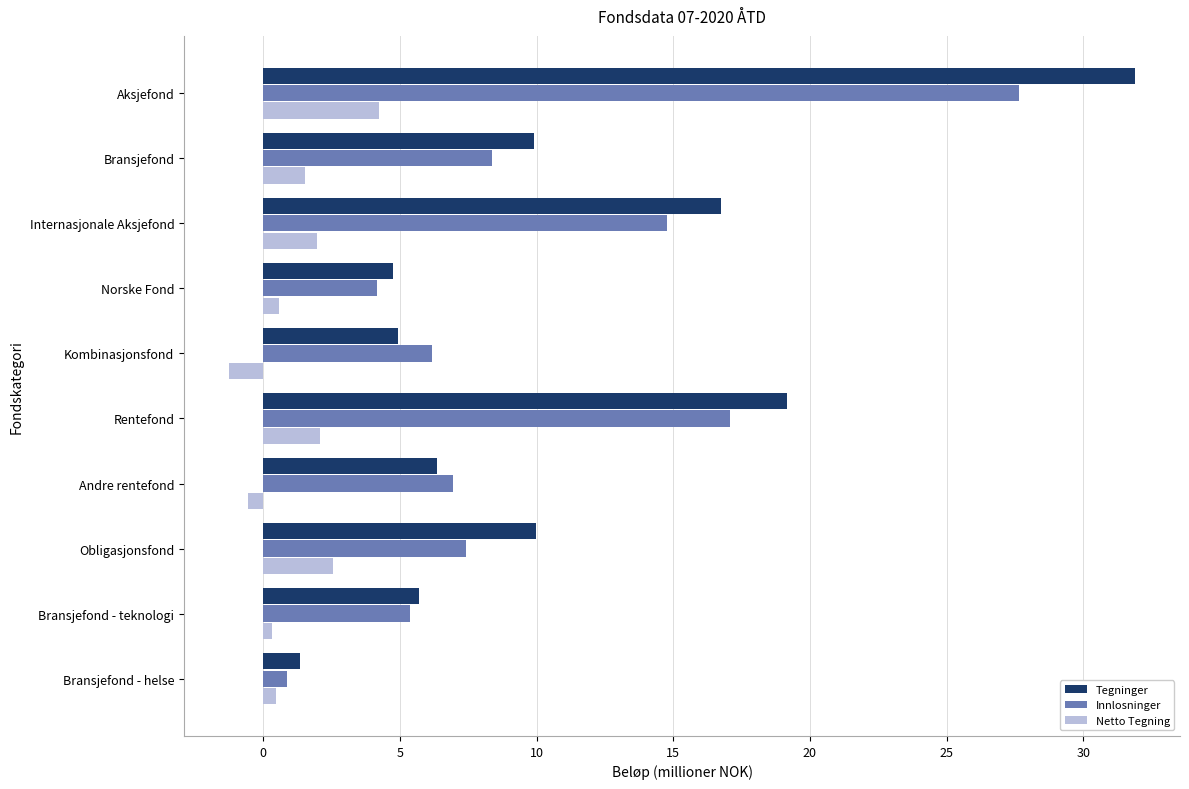

What is the difference between the maximum and minimum values in the Netto Tegning series?

5.5